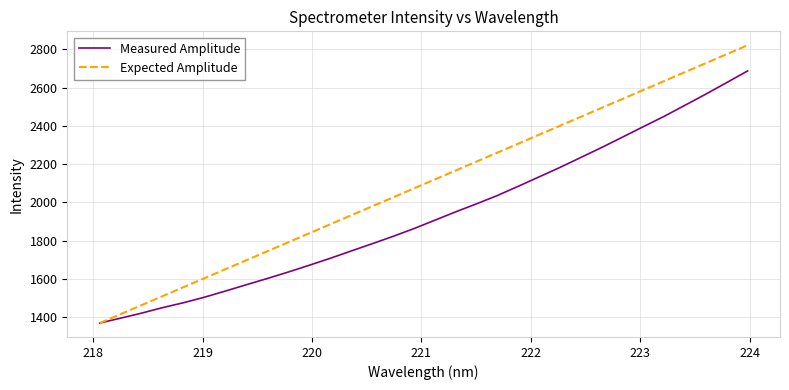

List the series in order of their peak value, lowest first.

Measured Amplitude, Expected Amplitude